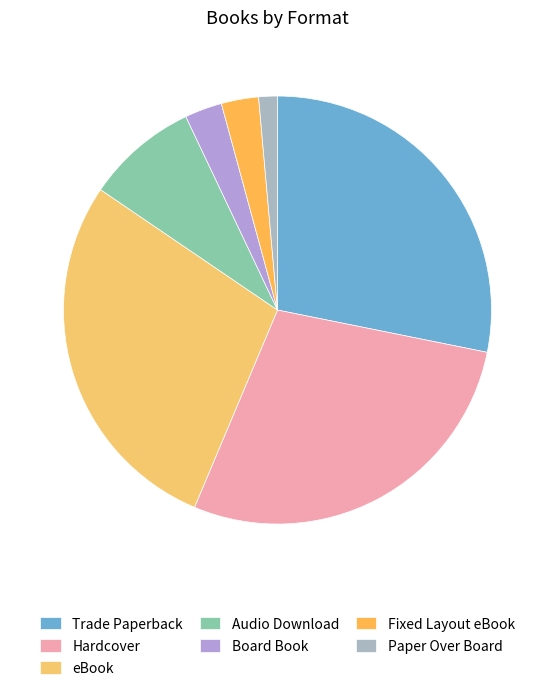

How many slices are in this pie chart?

7